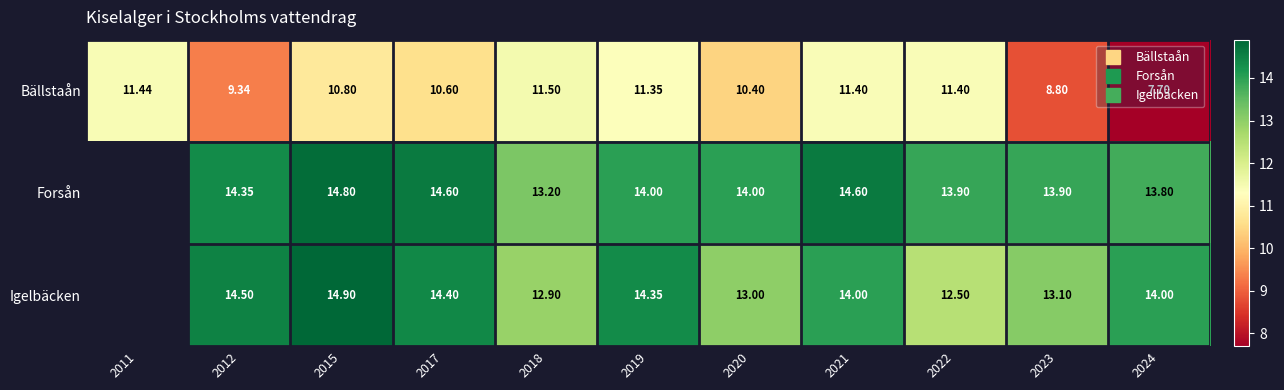

The Bällstaån series shows 10.4 at 2020. True or false?

True